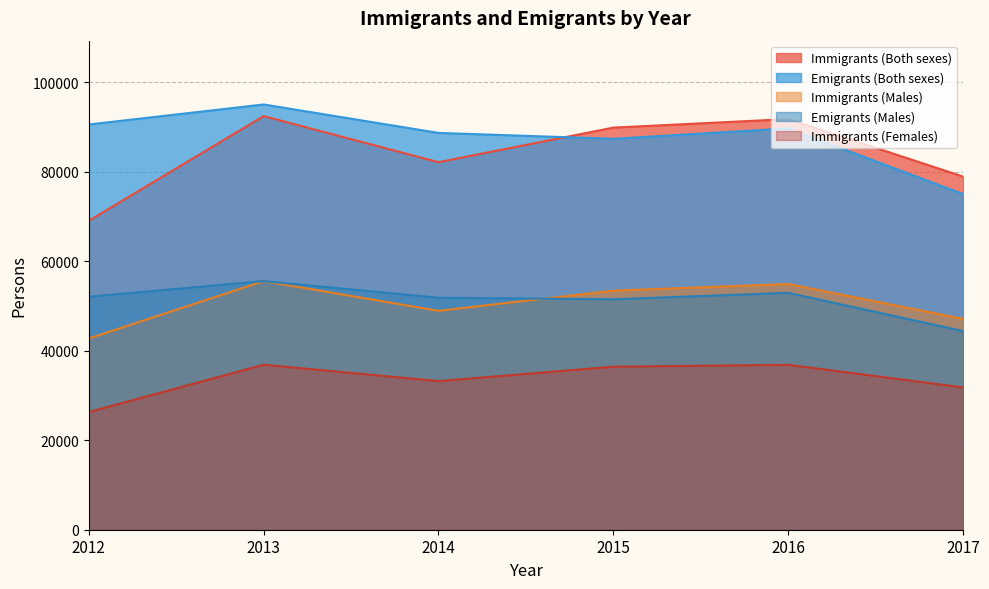

What is the sum of all Immigrants (Males) values?

302775